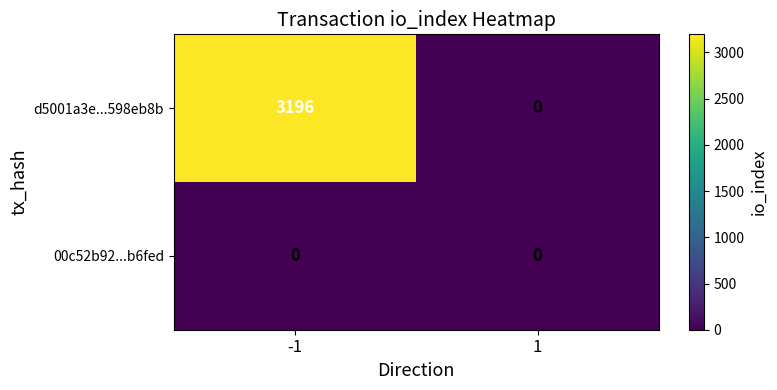

Which series has the widest spread of values?

d5001a3e...598eb8b